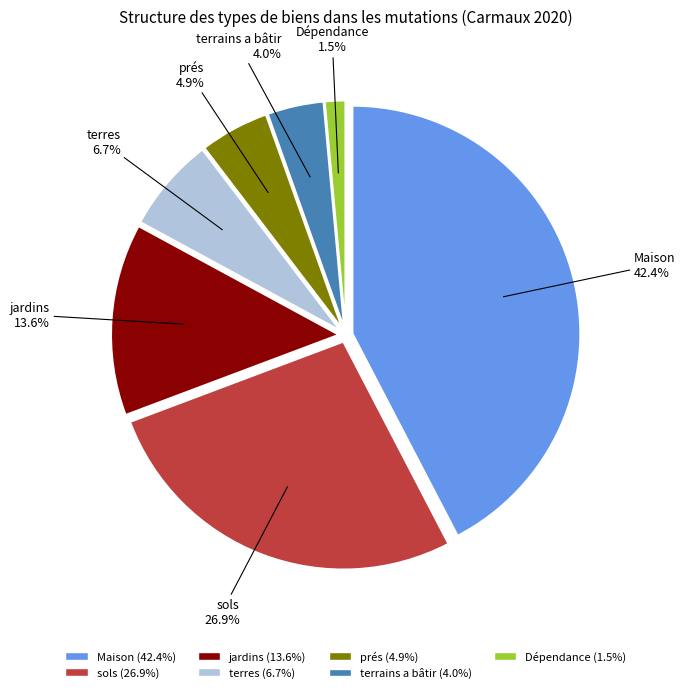

To the nearest percent, what percentage of the pie is terres?

7%